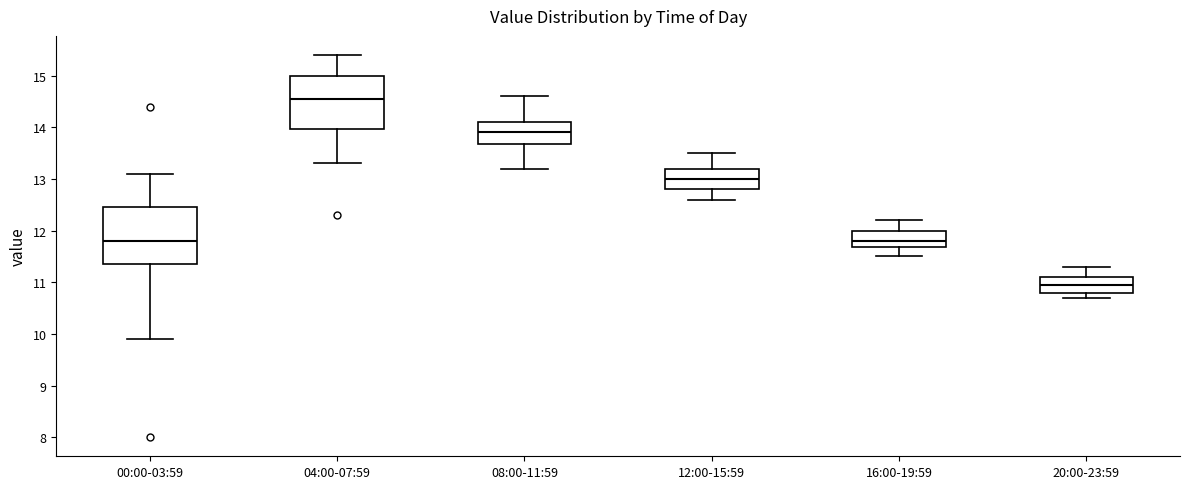

Reading left to right, read every box against the y-axis: the position of its median line, the range the box covers, and the ends of its whiskers. The values are not printed on the chart, so give them approximately, as read against the axis.

00:00-03:59: median 11.8, box 11.4 to 12.5, whiskers 9.9 to 13.1
04:00-07:59: median 14.6, box 14.0 to 15.0, whiskers 13.3 to 15.4
08:00-11:59: median 13.9, box 13.7 to 14.1, whiskers 13.2 to 14.6
12:00-15:59: median 13.0, box 12.8 to 13.2, whiskers 12.6 to 13.5
16:00-19:59: median 11.8, box 11.7 to 12.0, whiskers 11.5 to 12.2
20:00-23:59: median 11.0, box 10.8 to 11.1, whiskers 10.7 to 11.3